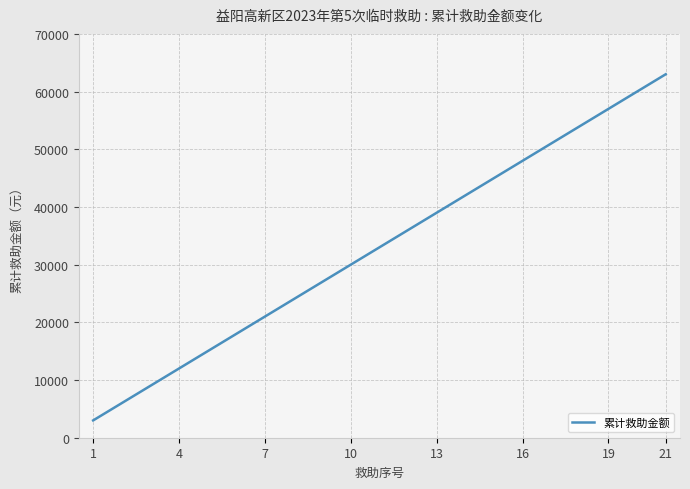

What is the minimum value shown in the chart?

3000